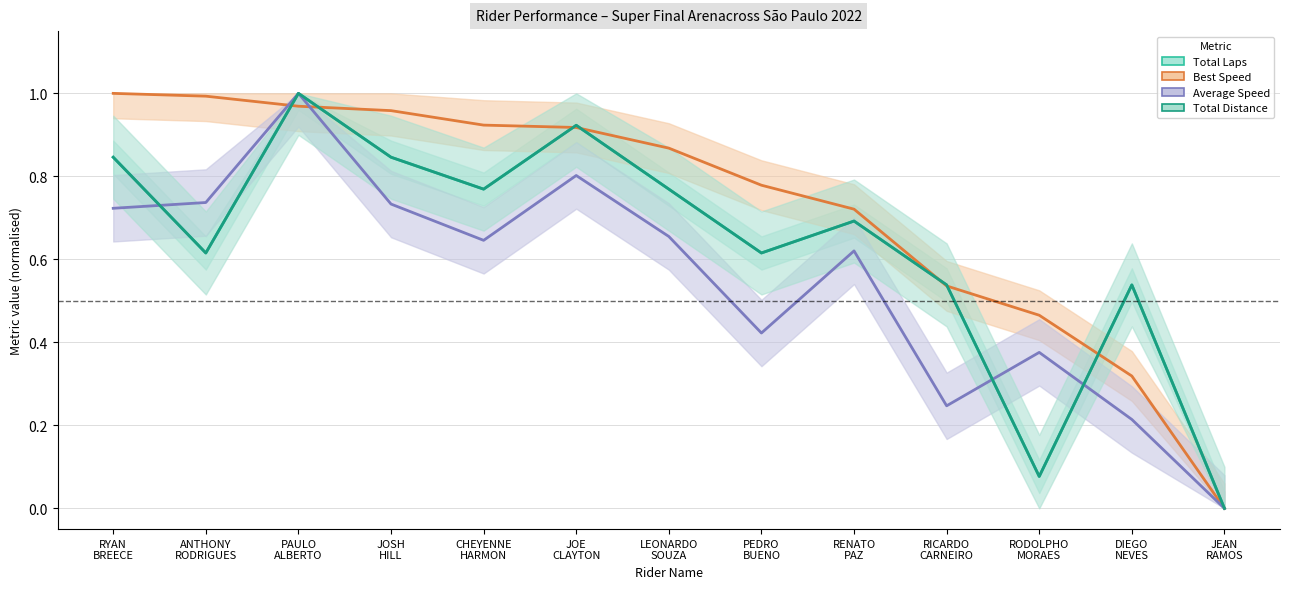

Reading left to right, what are all the values shown in this chart?

Total Laps: 0.8	0.6	1.0	0.8	0.8	0.9	0.8	0.6	0.7	0.5	0.1	0.5	0.0
Best Speed: 1.0	1.0	1.0	1.0	0.9	0.9	0.9	0.8	0.7	0.5	0.5	0.3	0.0
Average Speed: 0.7	0.7	1.0	0.7	0.6	0.8	0.7	0.4	0.6	0.2	0.4	0.2	0.0
Total Distance: 0.8	0.6	1.0	0.8	0.8	0.9	0.8	0.6	0.7	0.5	0.1	0.5	0.0